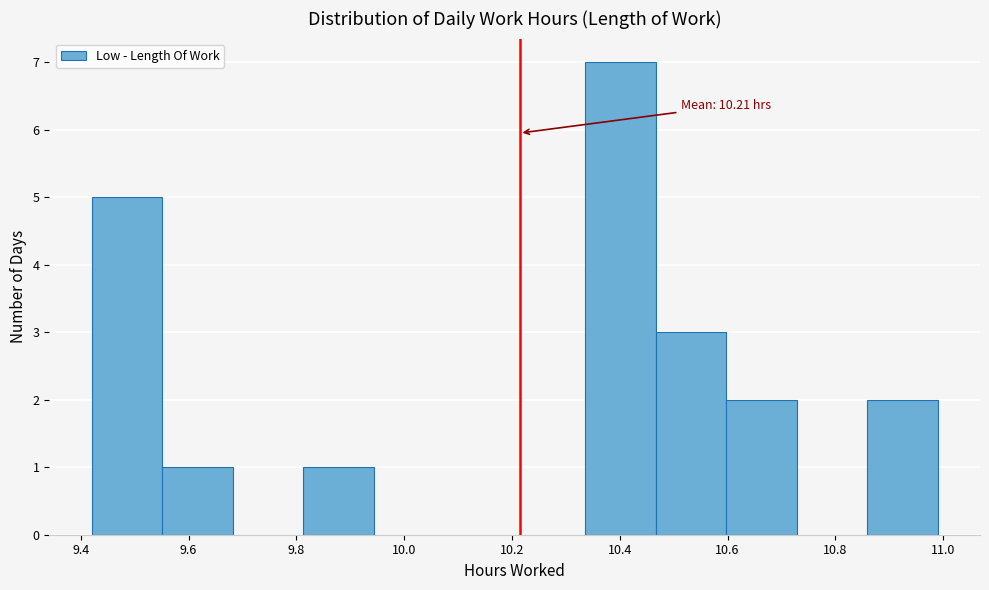

Which range on the x-axis has the tallest bar?

10.34 to 10.46